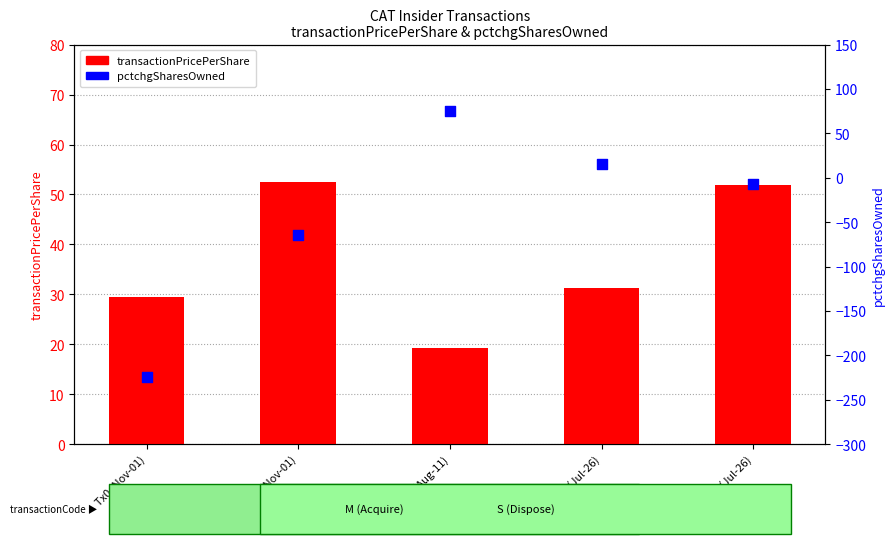

Which series has the widest spread of Y values?

pctchgSharesOwned